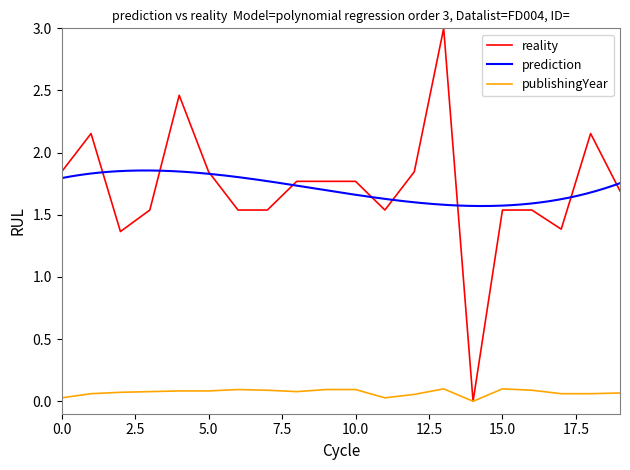

True or false: publishingYear has a value of 0.0 at 0.0.

True